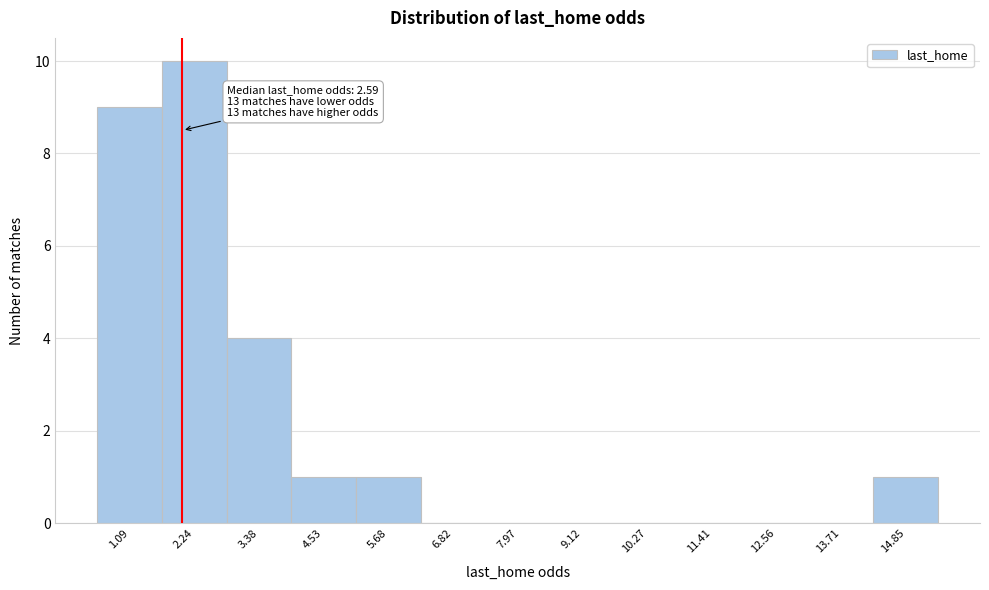

Reading left to right, transcribe all the data shown in this chart.

1.09=9	2.24=10	3.38=4	4.53=1	5.68=1	6.82=0	7.97=0	9.12=0	10.27=0	11.41=0	12.56=0	13.71=0	14.85=1